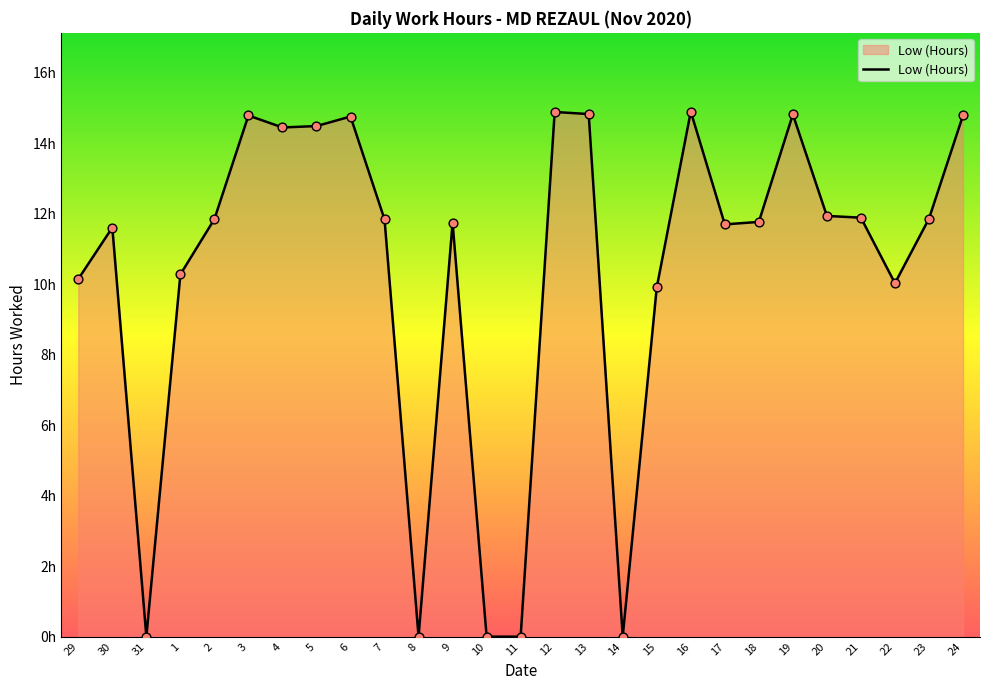

What is the ratio of the value at 7 to the value at 4?

0.8